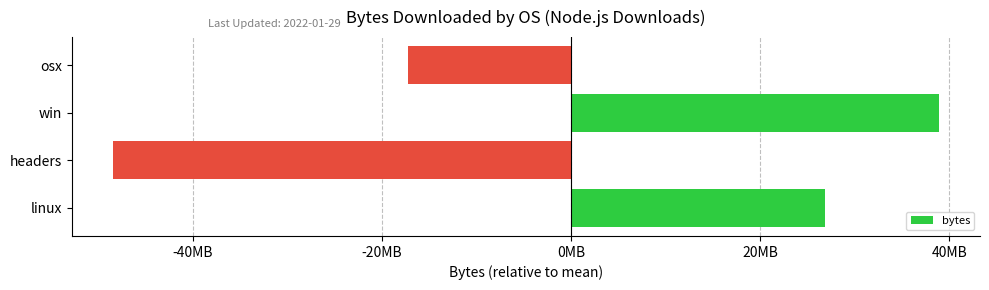

Are the bars horizontal?

Yes